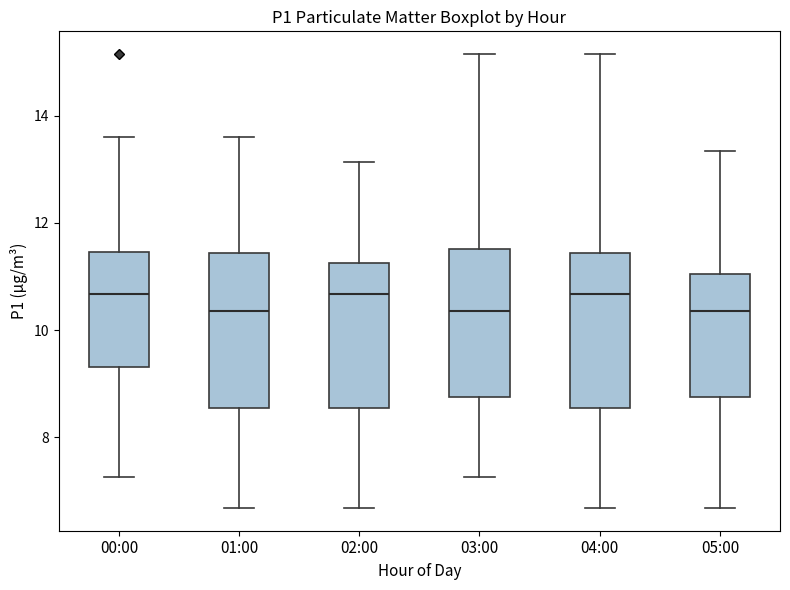

Where is the upper edge of the box for 05:00 on the y-axis? The values are not printed on the chart, so give them approximately, as read against the axis.

11.0